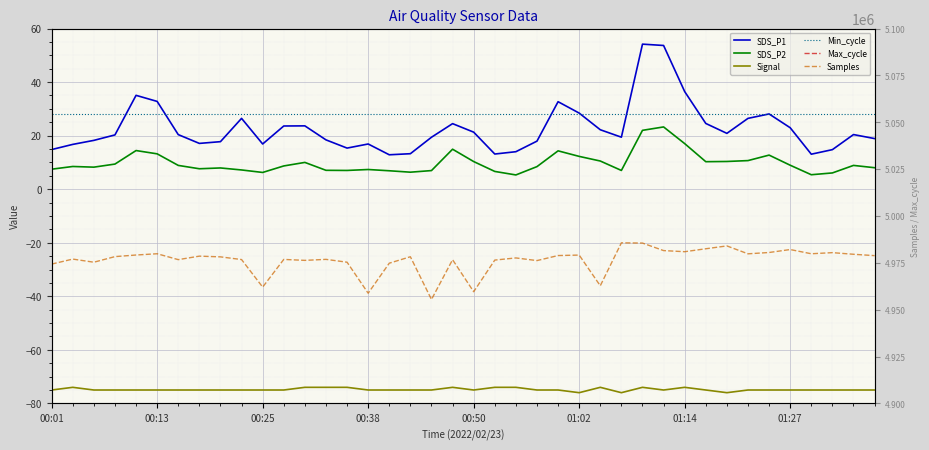

What is the difference between the maximum and minimum values in the SDS_P2 series?

17.9